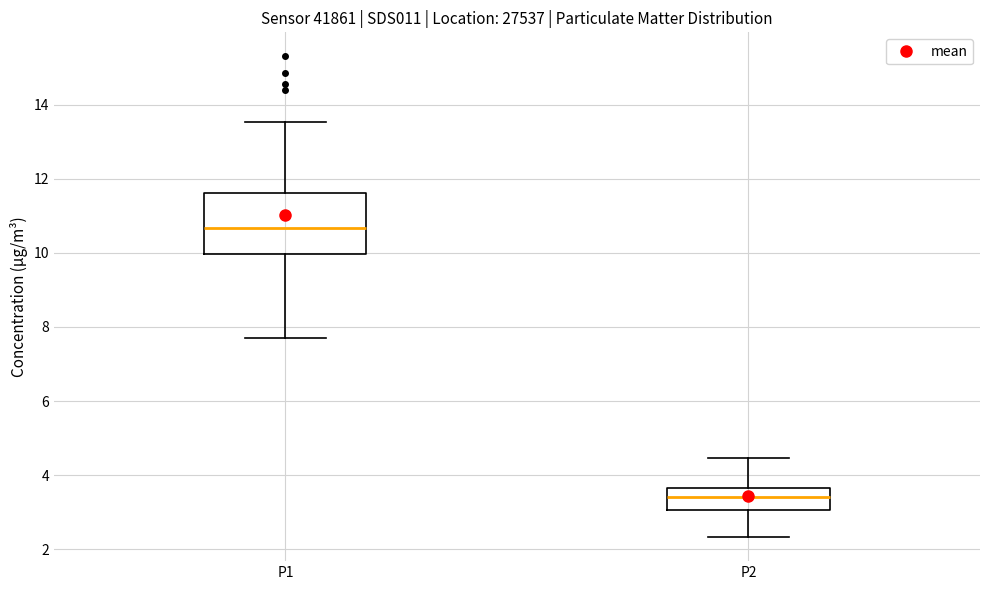

Which box has the highest median line?

P1